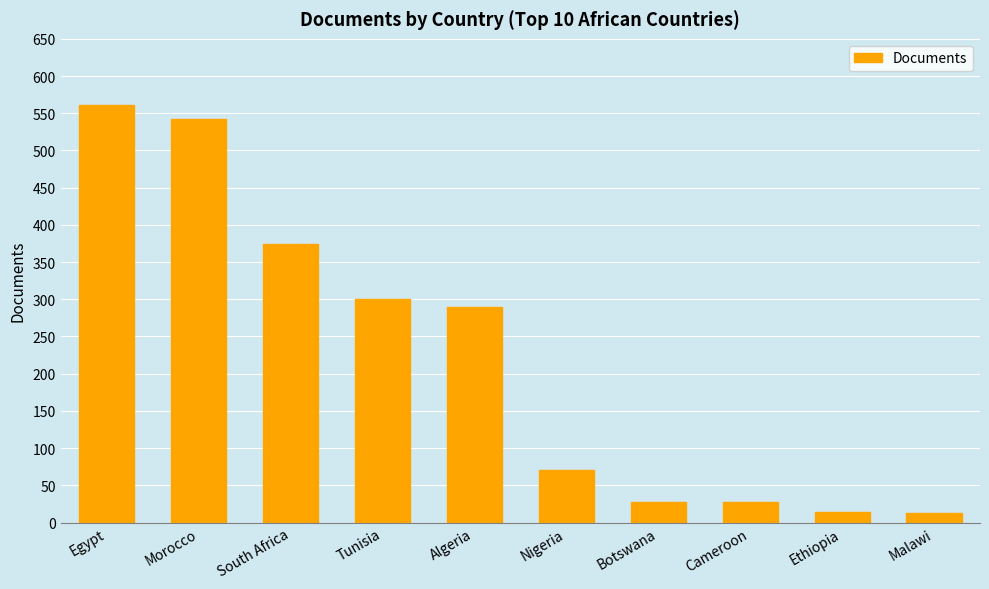

Where does the data first go above 289?

Egypt